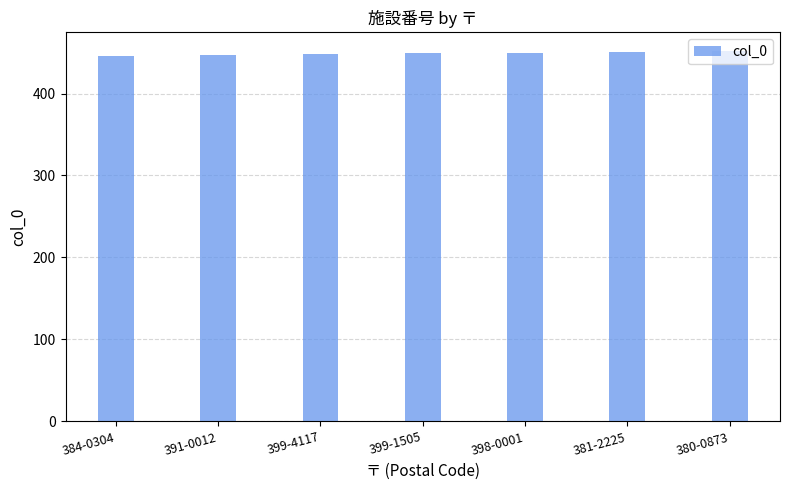

The chart shows a value of 715 at 399-4117. True or false?

False